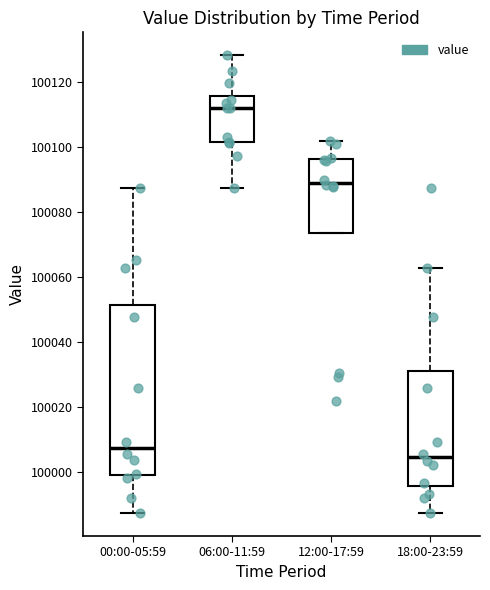

Which box is the tallest, from its lower edge to its upper edge?

00:00-05:59